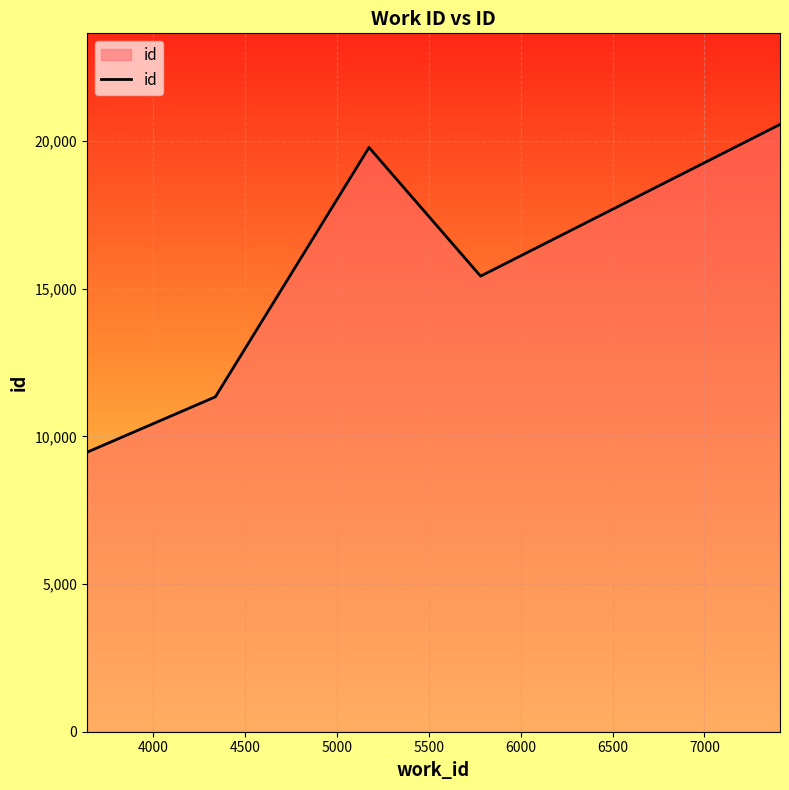

What is the greatest value displayed?

20566